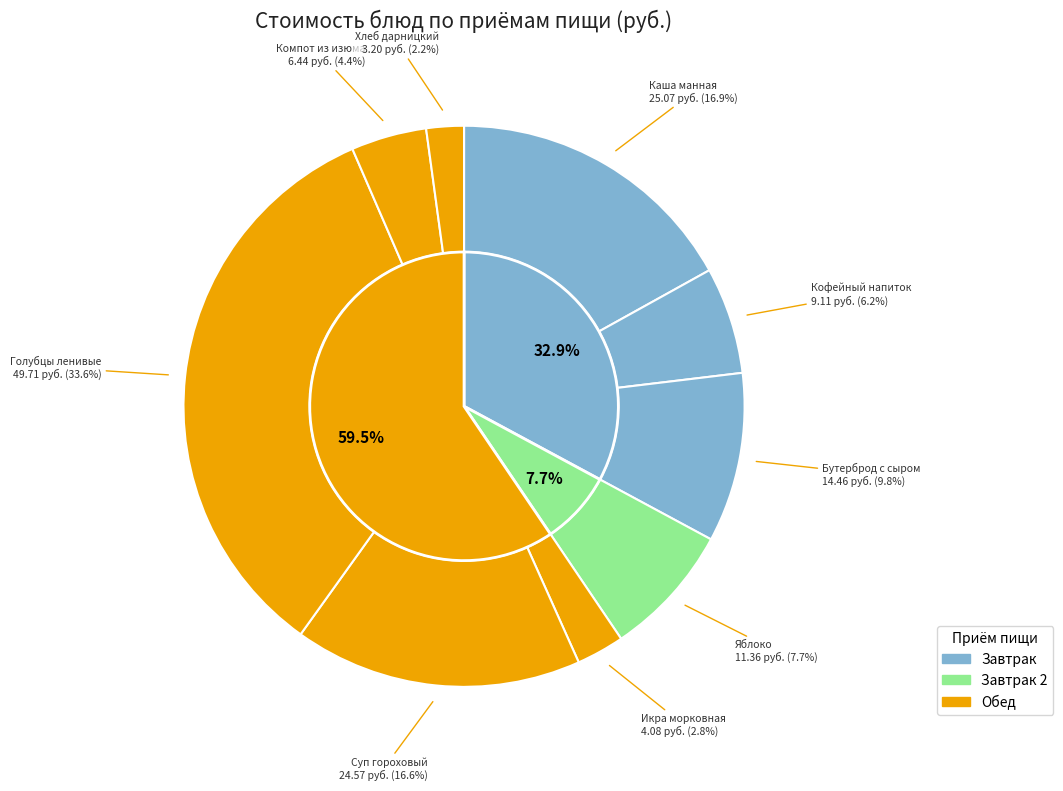

True or false: Хлеб дарницкий accounts for 11% of the total.

False